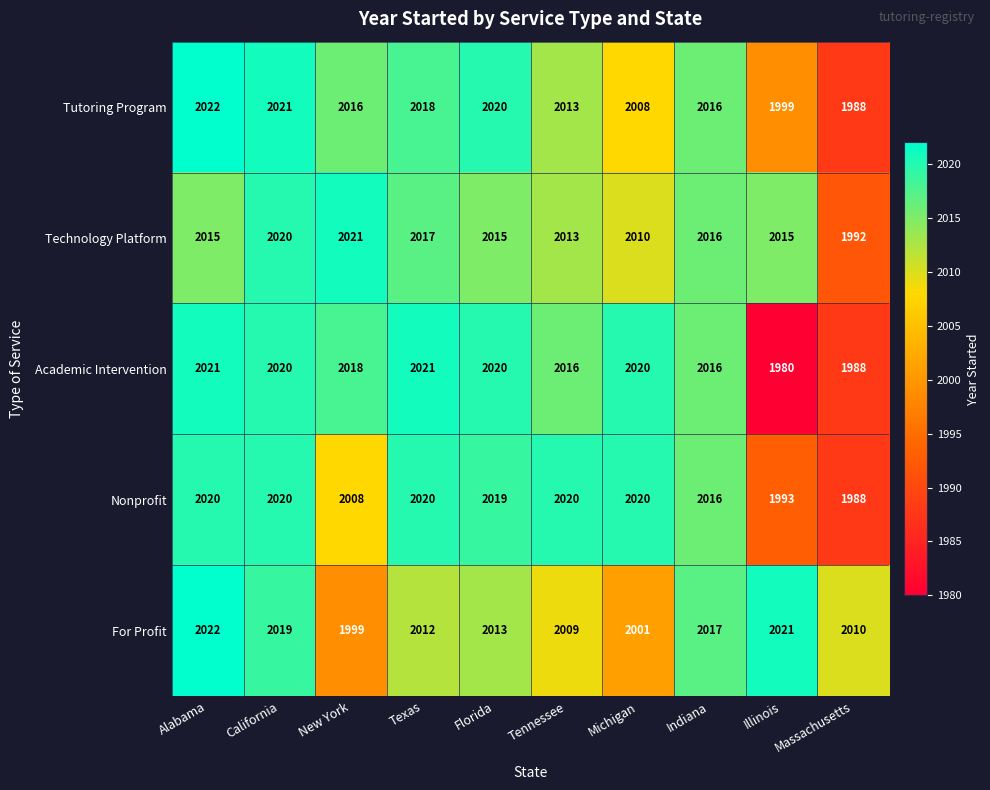

Is the value of Academic Intervention at California greater than the value of For Profit at Indiana?

Yes